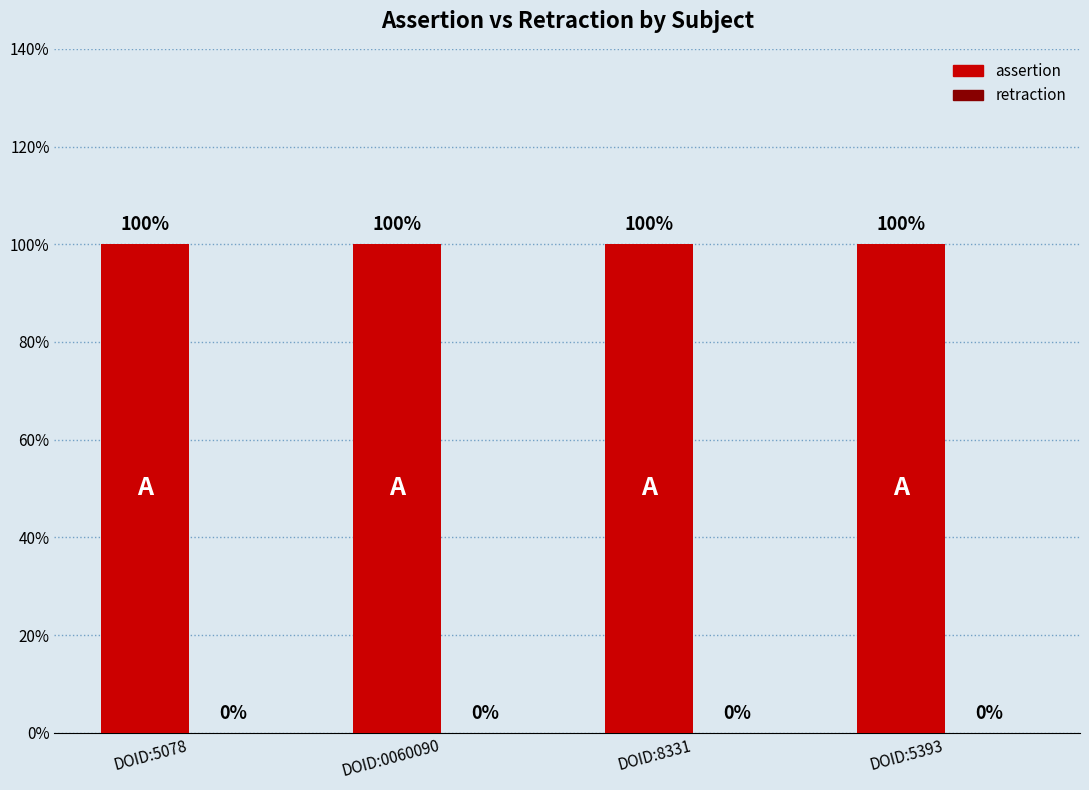

List the series in order of their peak value, highest first.

assertion, retraction